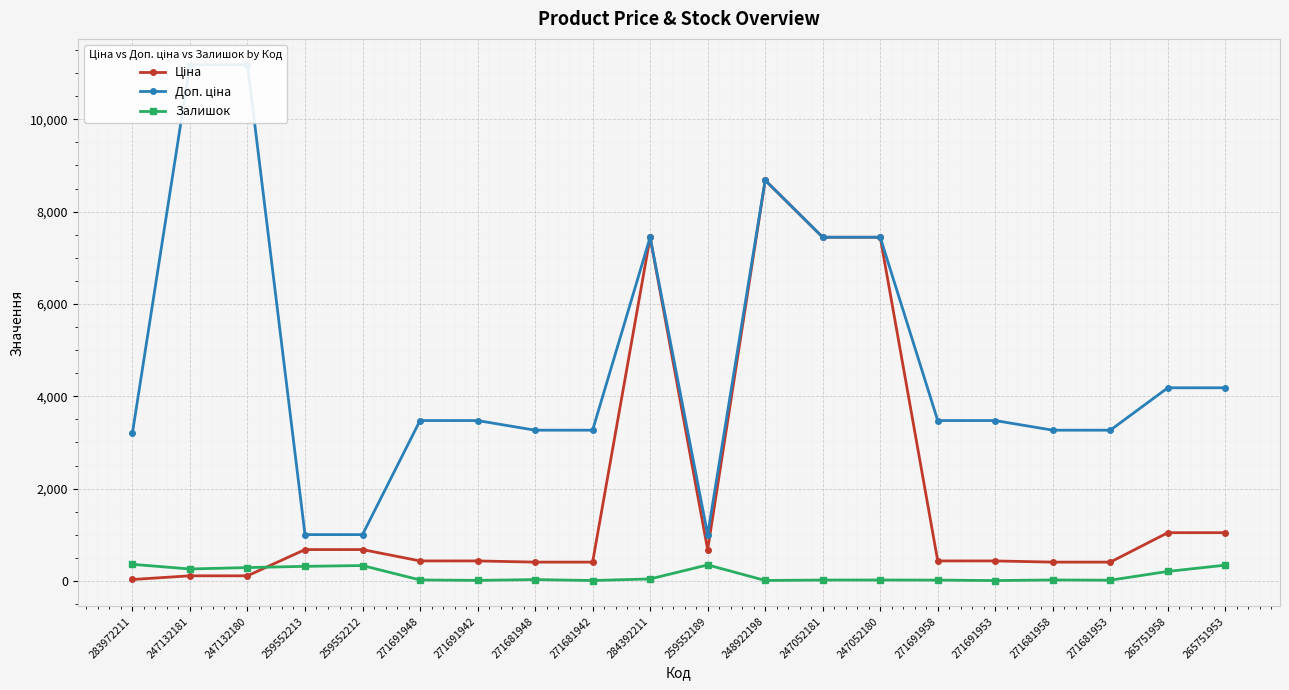

True or false: Залишок has more than 2 interior local peaks.

True